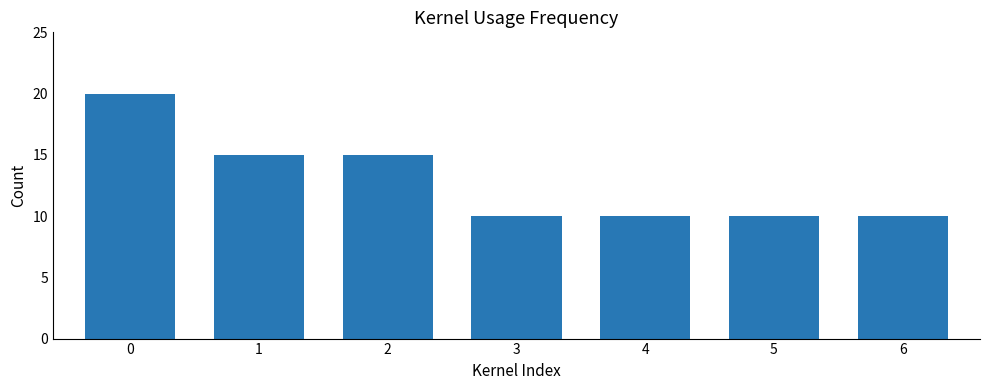

What is the difference between the maximum and second lowest values?

10